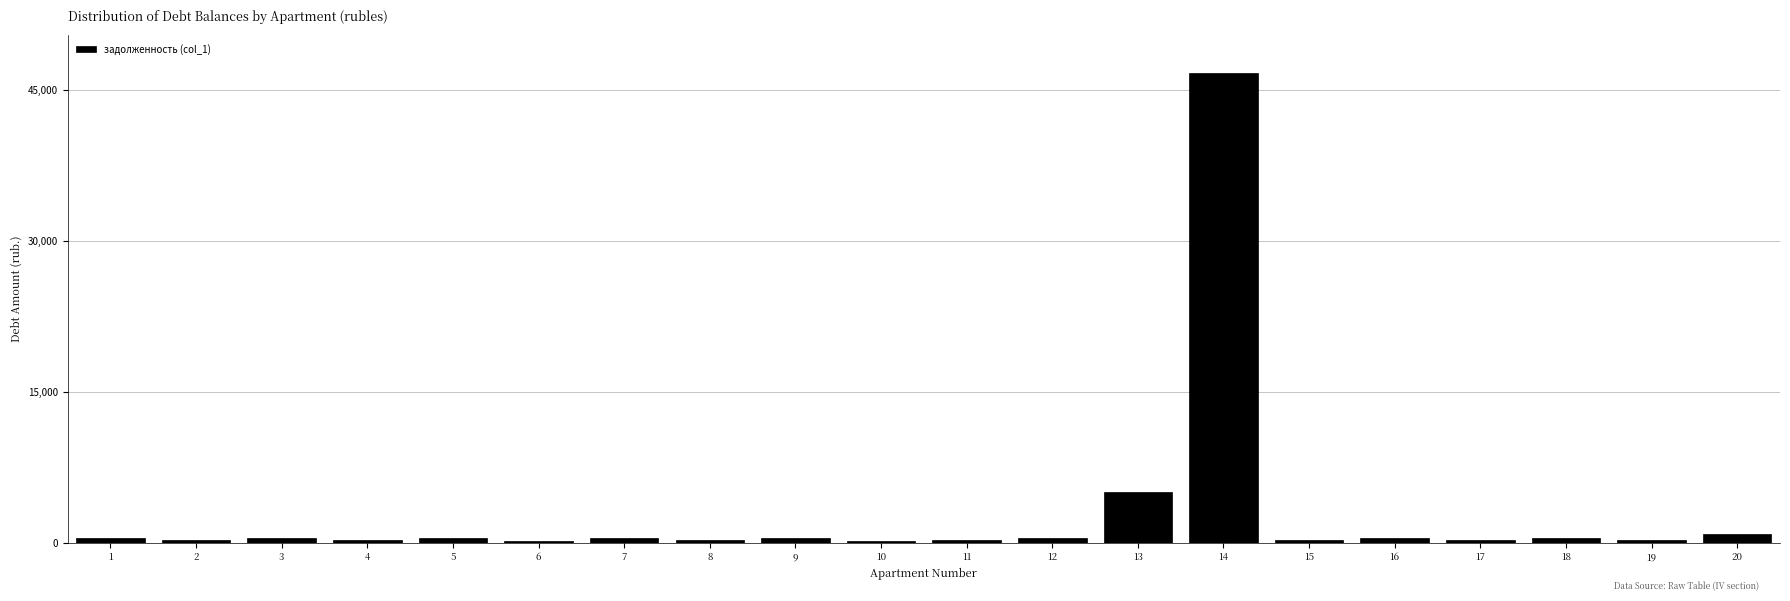

What is the maximum value shown in the chart?

46770.3